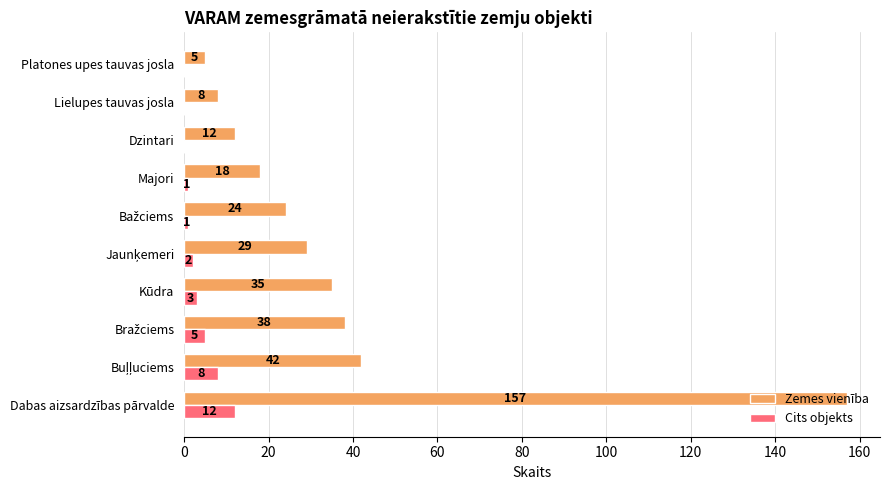

At which category is the sum across all series the highest?

Dabas aizsardzības pārvalde